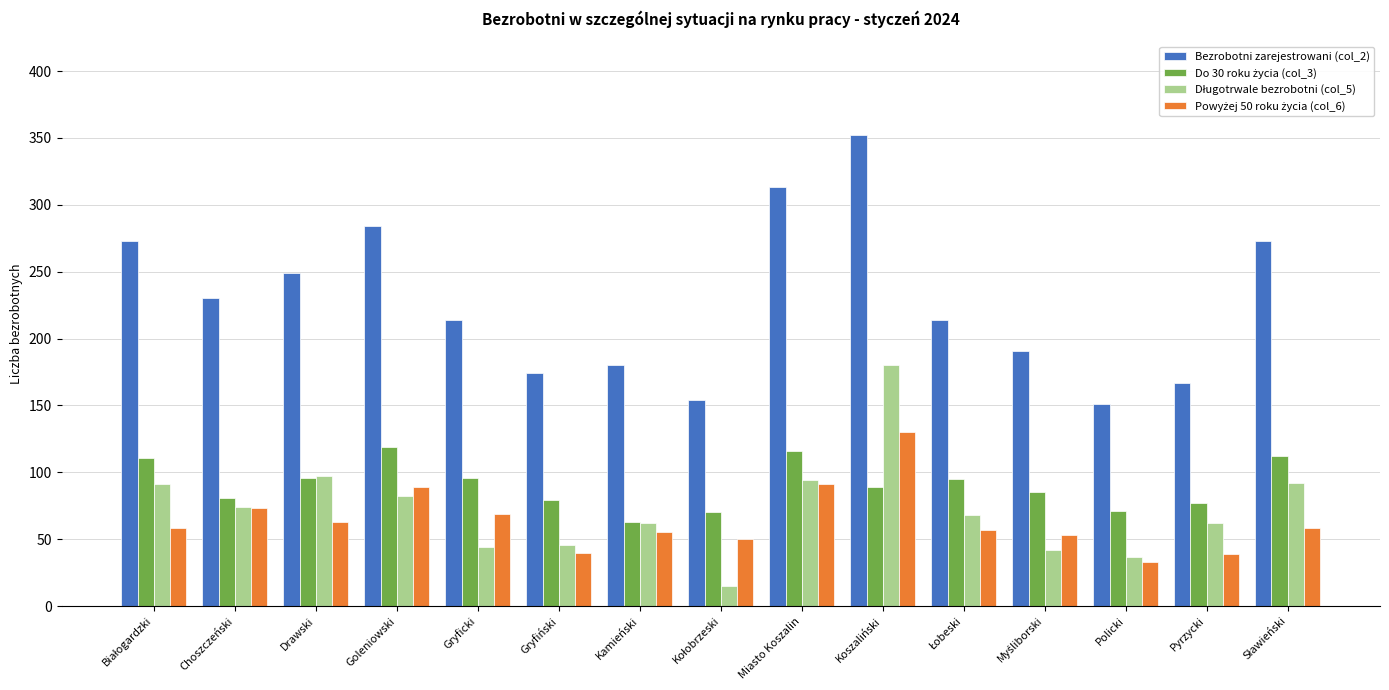

What is the difference between the second highest and minimum values in the Bezrobotni zarejestrowani (col_2) series?

162